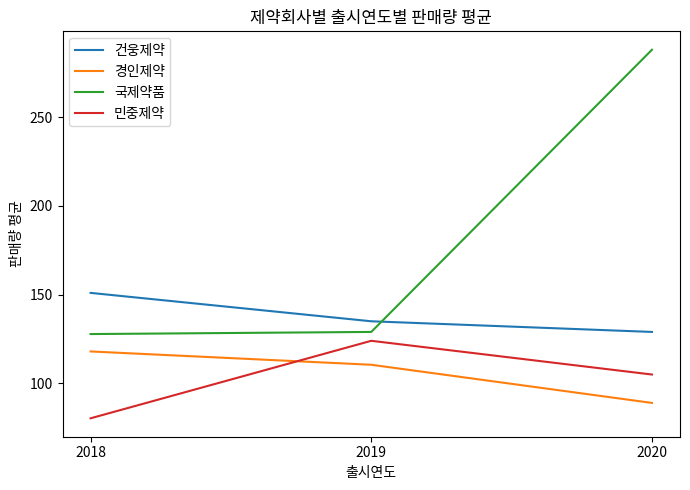

Is it true that 민중제약 equals 167.7 at 2019?

False